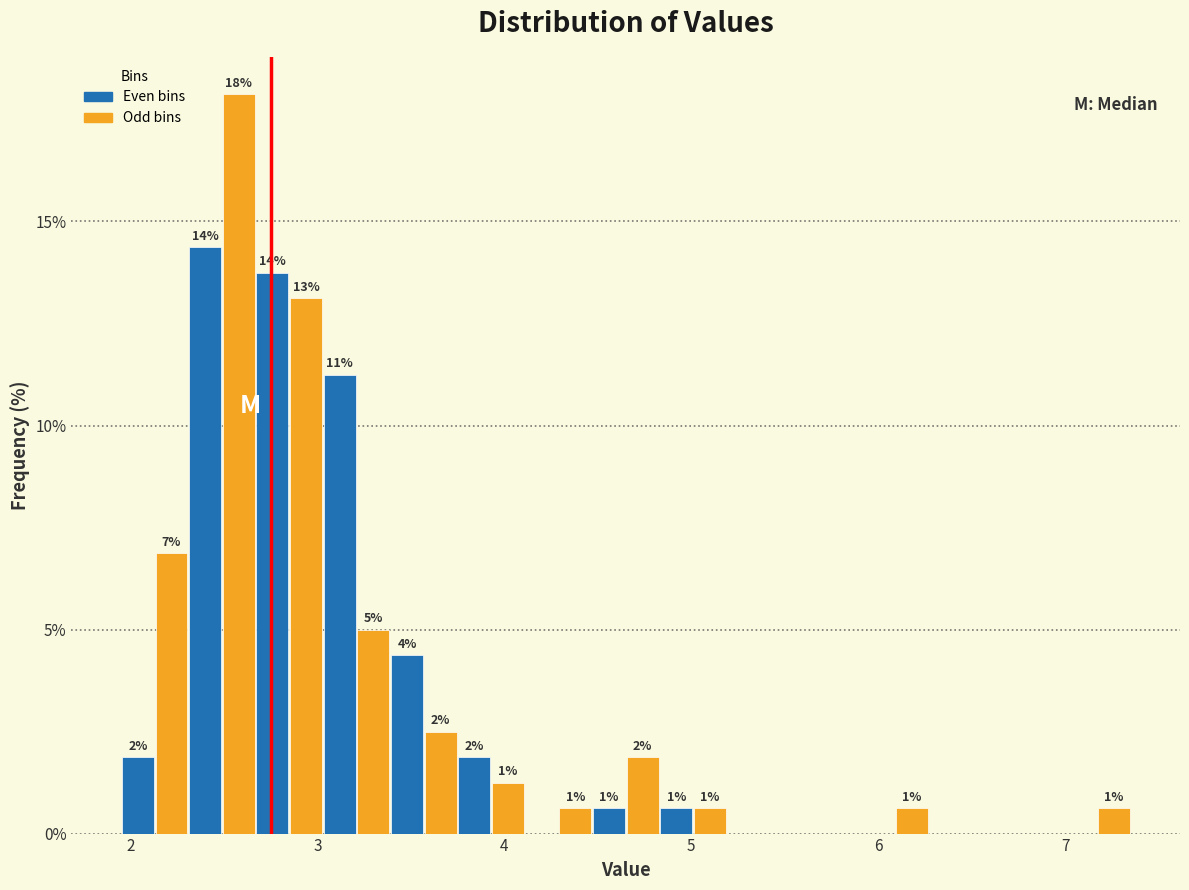

Read against the x-axis, roughly where is the centre of the tallest bar?

2.6